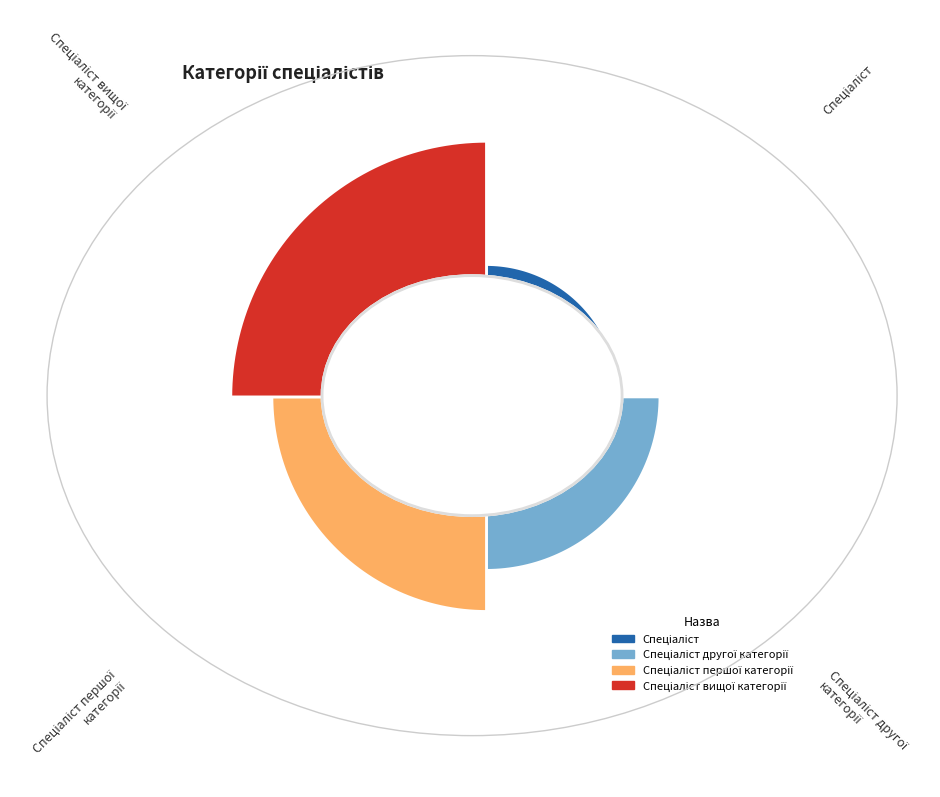

Which category has the biggest portion of the pie?

Спеціаліст вищої категорії